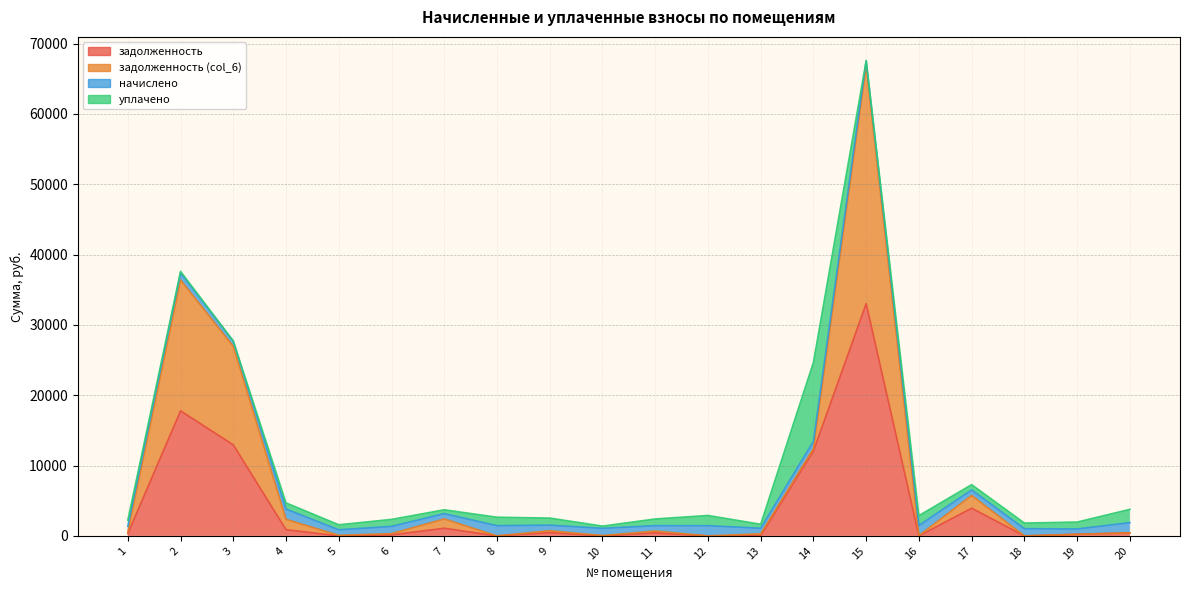

True or false: задолженность and задолженность (col_6) cross at least once.

False